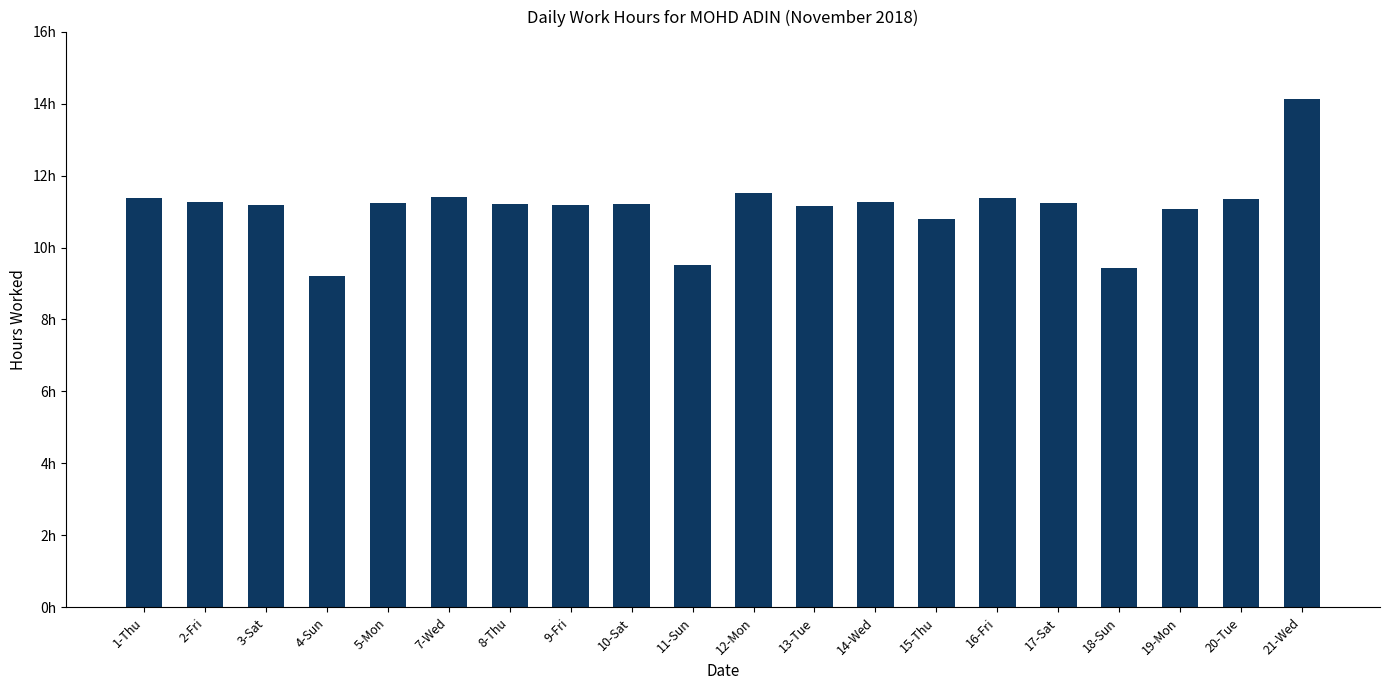

At which label is the value closest to 11?

19-Mon